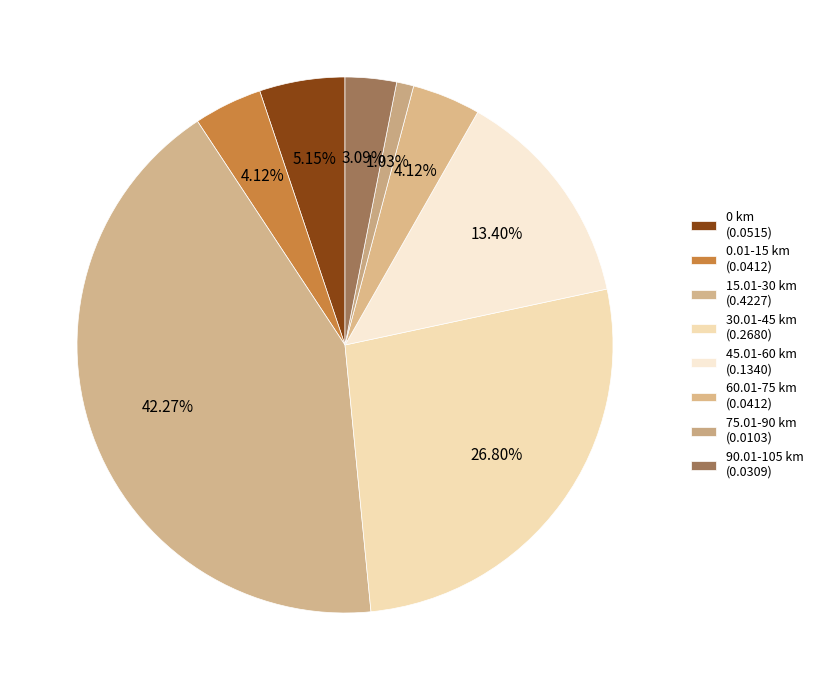

Is there a majority slice in this chart?

No